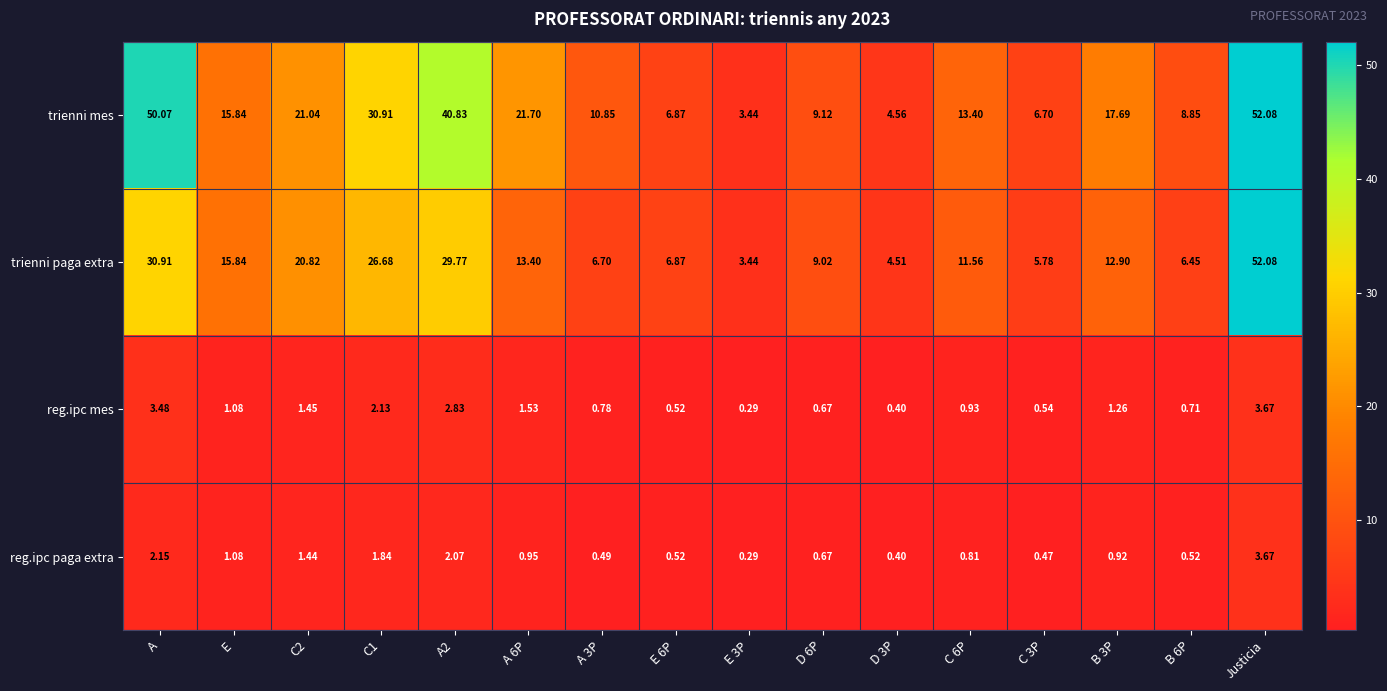

At which label does trienni mes reach its peak?

Justicia